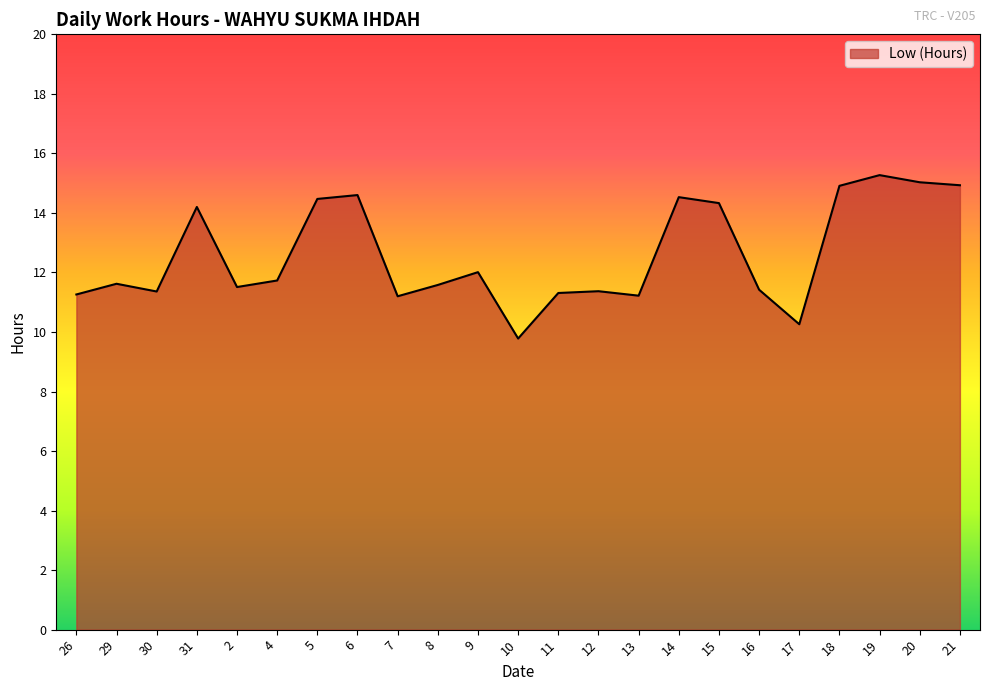

What is the ratio of the value at 20 to the value at 6?

1.0